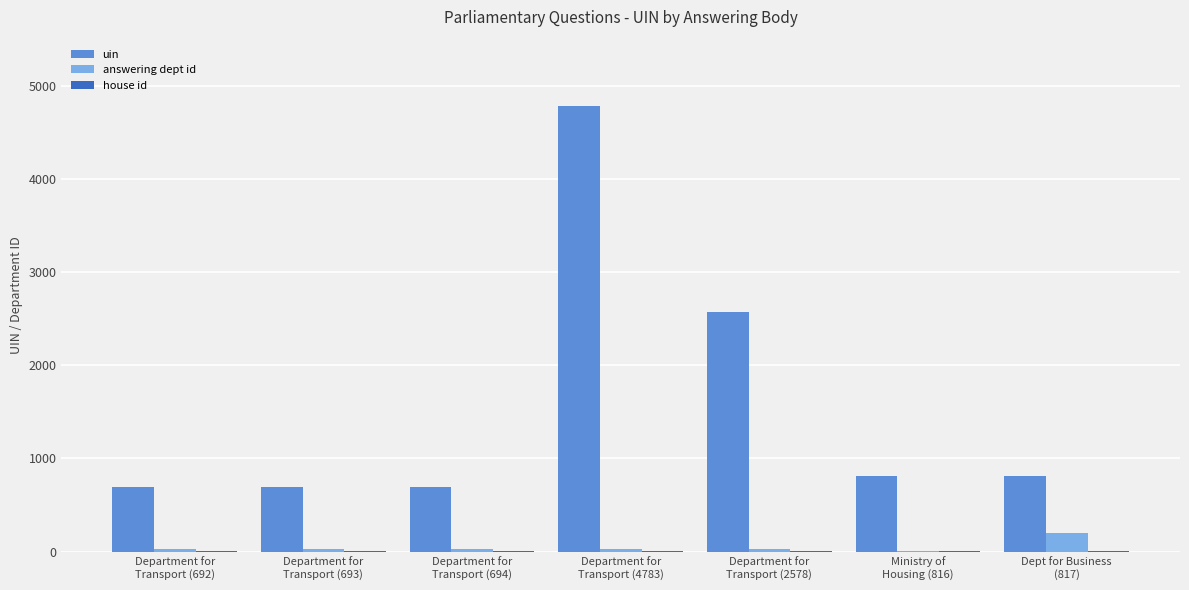

Which series has the largest total across all categories?

uin